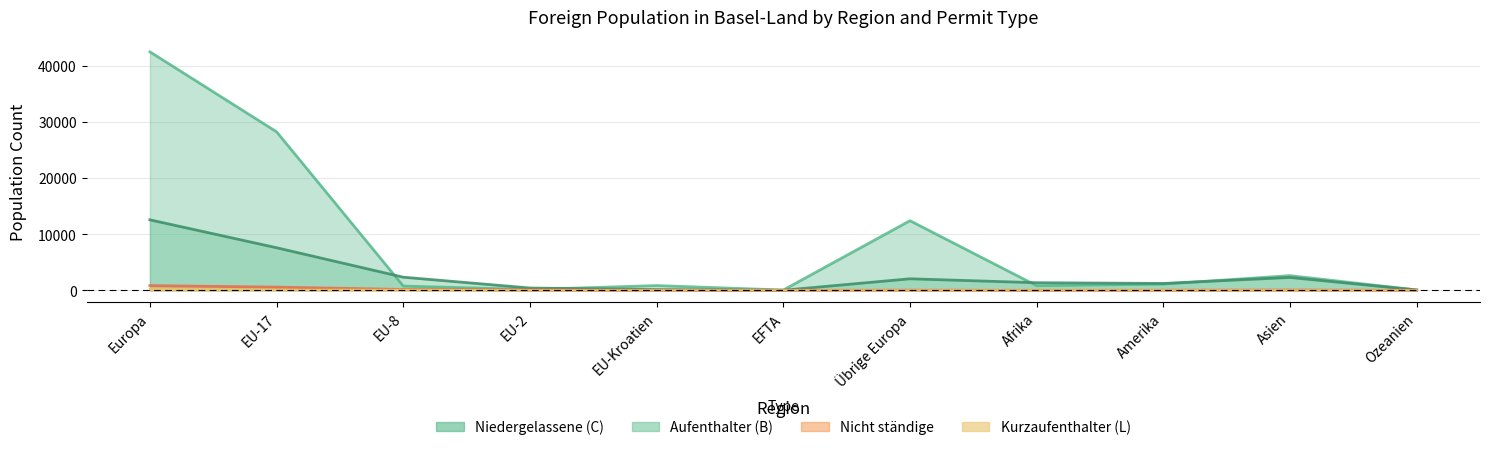

Reading left to right, what are all the values shown in this chart?

Niedergelassene (C): Europa=42547	EU-17=28281	EU-8=770	EU-2=154	EU-Kroatien=858	EFTA=59	Übrige Europa=12425	Afrika=831	Amerika=1118	Asien=2630	Ozeanien=74
Aufenthalter (B): Europa=12578	EU-17=7600	EU-8=2347	EU-2=416	EU-Kroatien=132	EFTA=21	Übrige Europa=2062	Afrika=1362	Amerika=1231	Asien=2302	Ozeanien=70
Nicht ständige: Europa=844	EU-17=574	EU-8=161	EU-2=70	EU-Kroatien=5	EFTA=0	Übrige Europa=34	Afrika=4	Amerika=22	Asien=58	Ozeanien=2
Kurzaufenthalter (L): Europa=220	EU-17=99	EU-8=90	EU-2=23	EU-Kroatien=4	EFTA=0	Übrige Europa=4	Afrika=6	Amerika=20	Asien=9	Ozeanien=0